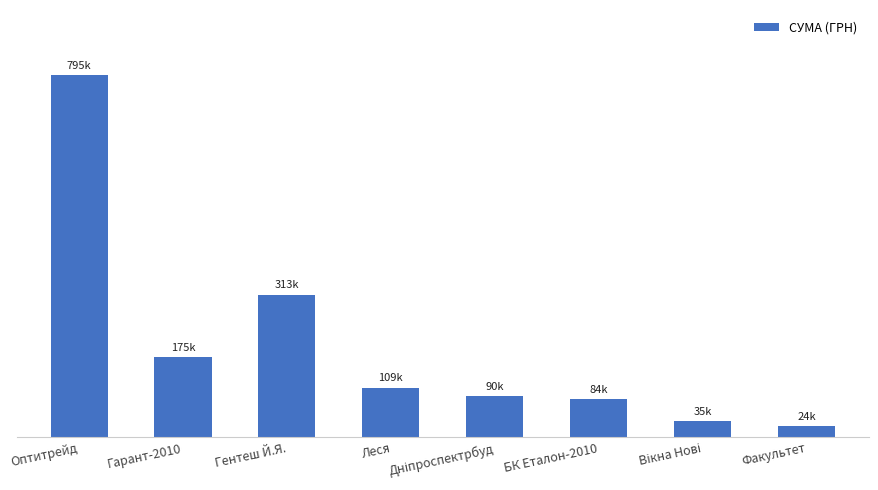

List the labels in order of value, smallest first.

Факультет, Вікна Нові, БК Еталон-2010, Дніпроспектрбуд, Леся, Гарант-2010, Гентеш Й.Я., Оптитрейд